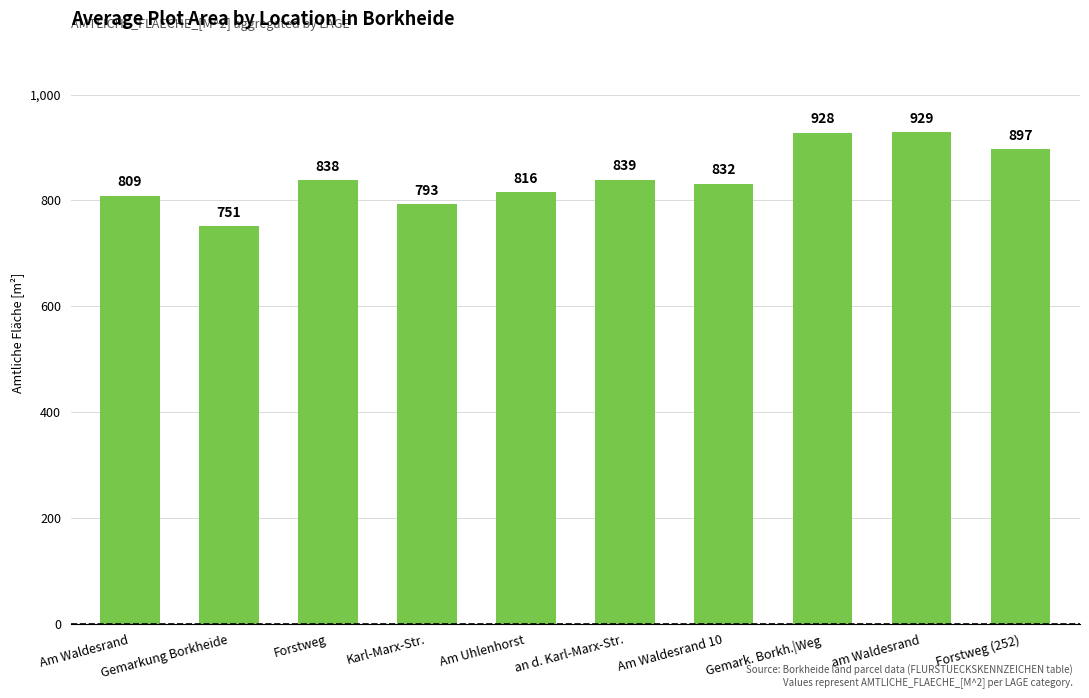

What is the sum of the values at Am Waldesrand 10 and Am Waldesrand?

1641